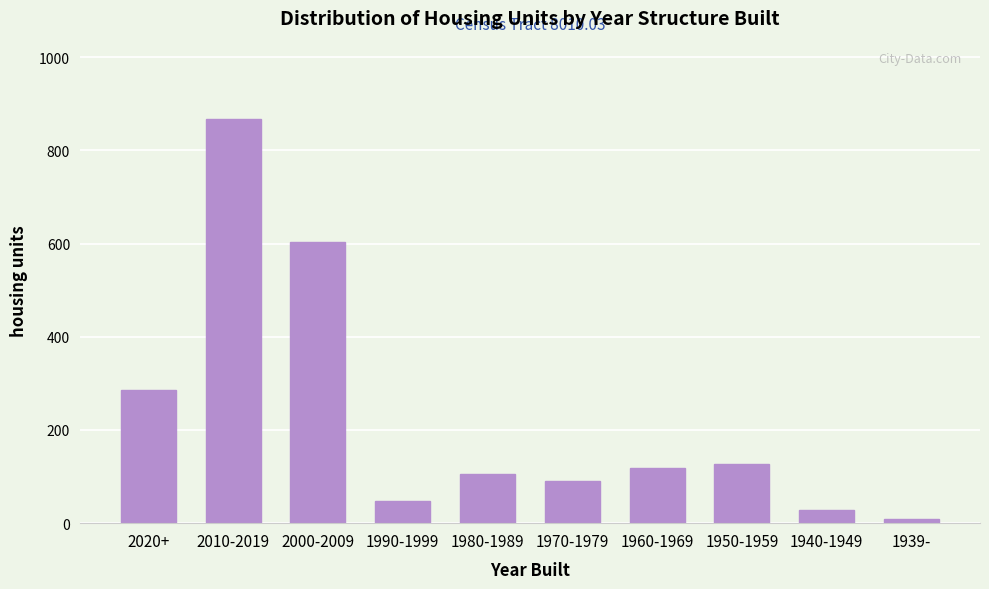

Reading right to left, what are all the values shown in this chart?

1939-=10	1940-1949=29	1950-1959=126	1960-1969=119	1970-1979=90	1980-1989=105	1990-1999=48	2000-2009=603	2010-2019=868	2020+=286